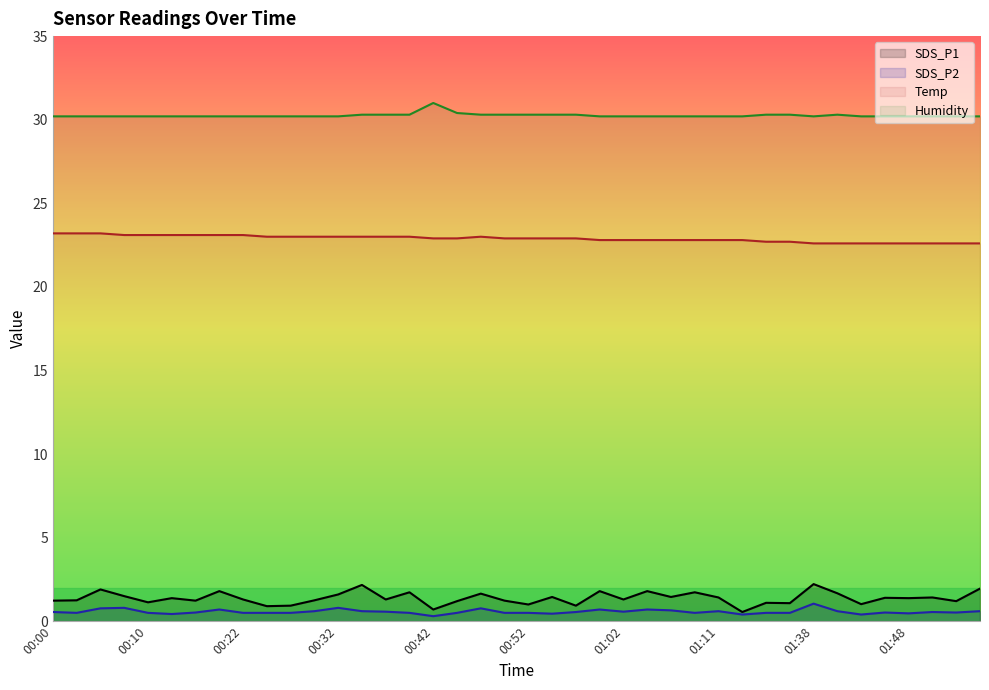

At which category does SDS_P1 reach its first local peak?

00:05